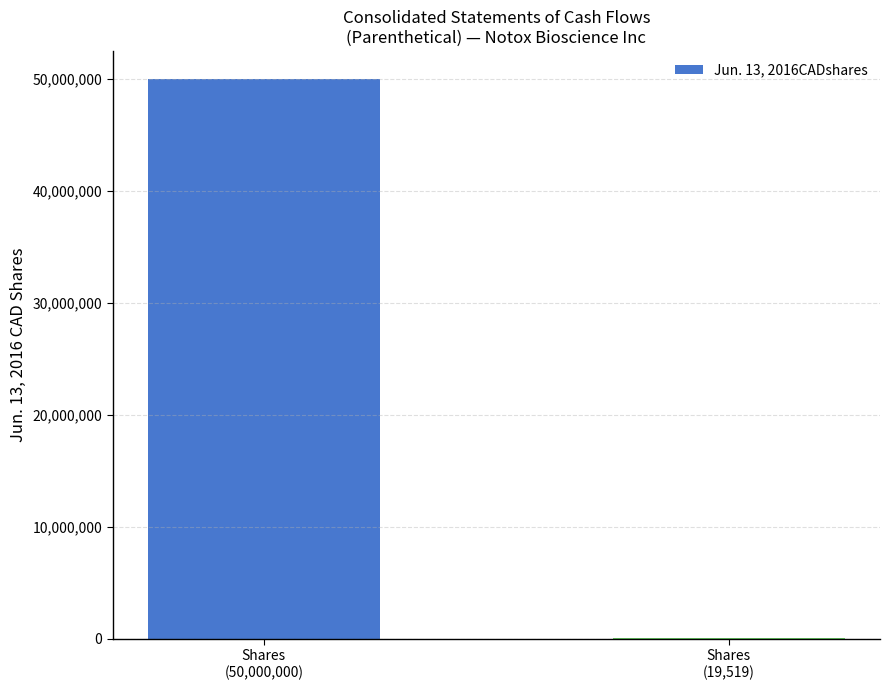

What value does the data have at Shares
(50,000,000)?

50000000